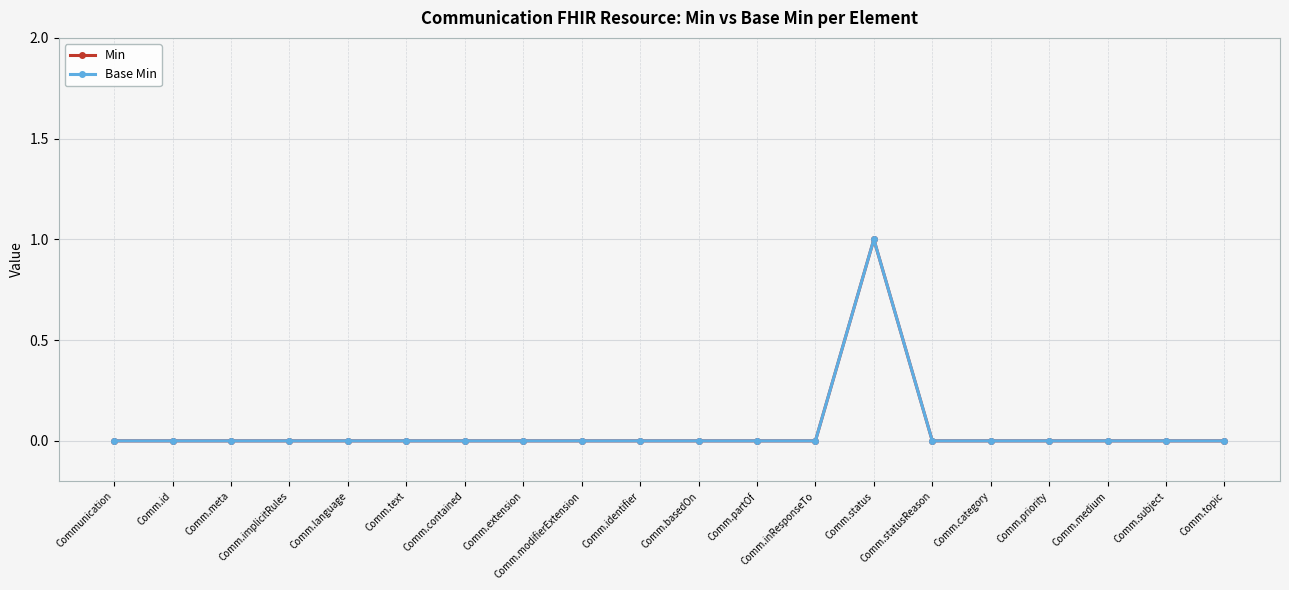

Does the chart have visible grid lines?

Yes